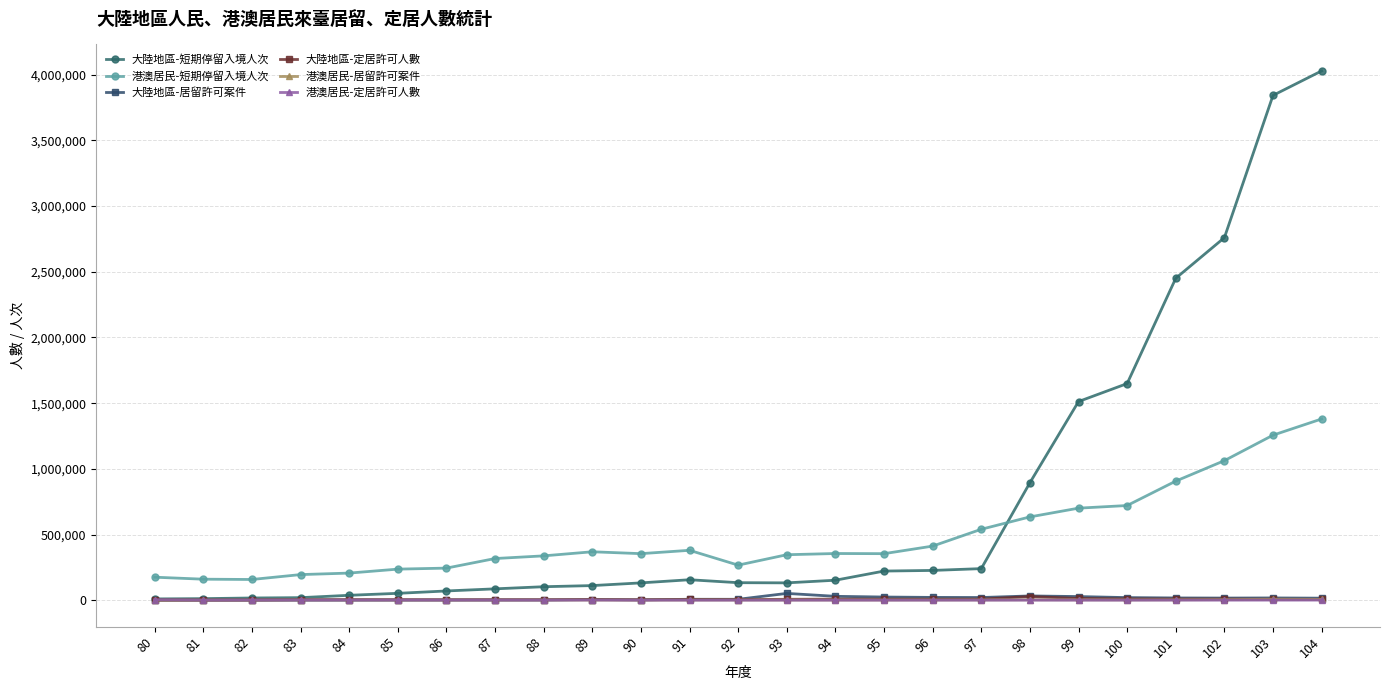

Between 89 and 104, which series saw the biggest shift?

大陸地區-短期停留入境人次